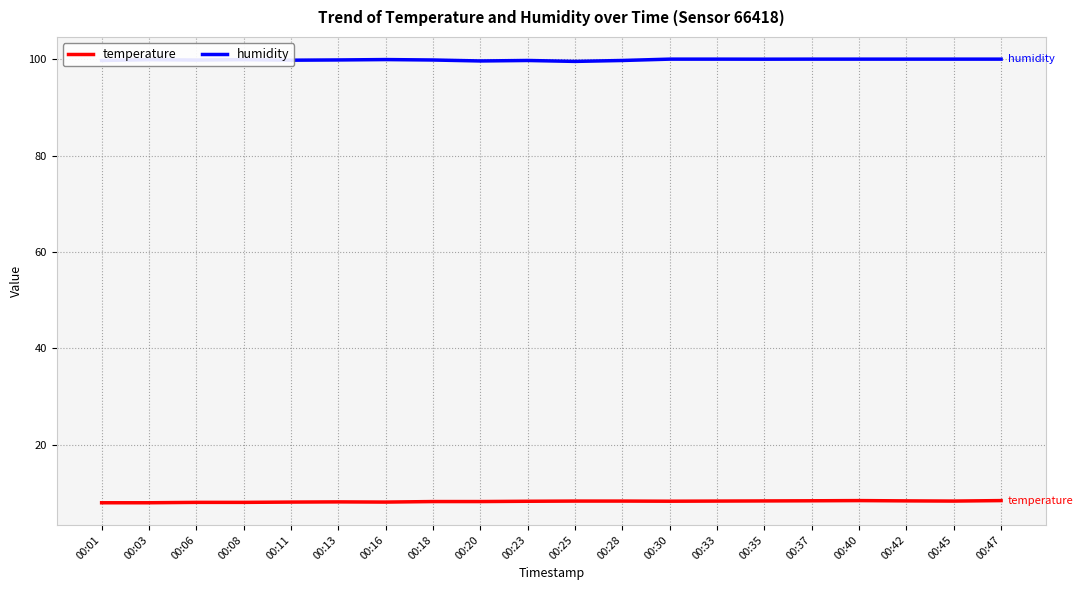

The temperature series shows 8.3 at 00:30. True or false?

True